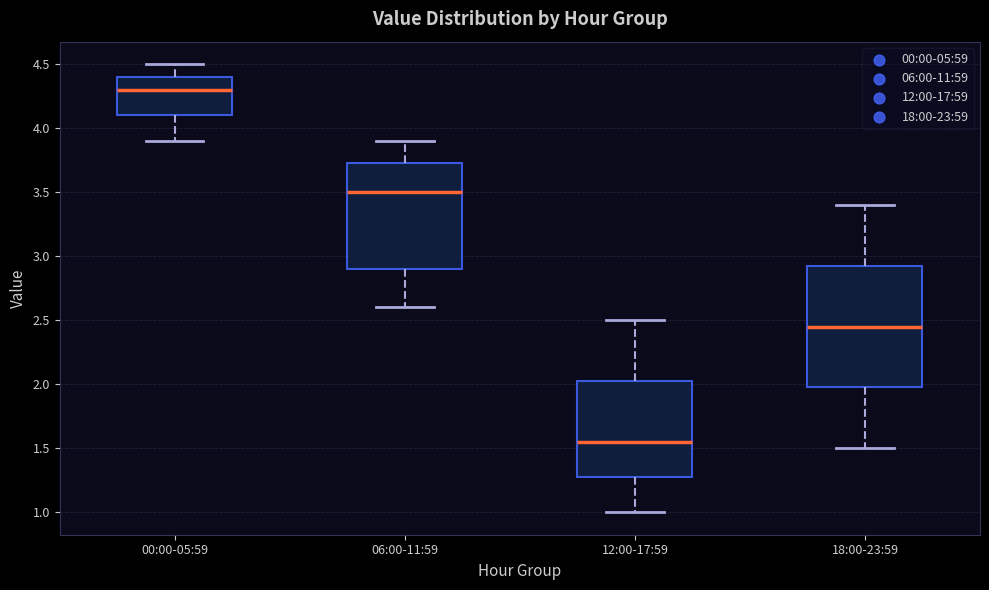

Which box's median line is the highest?

00:00-05:59